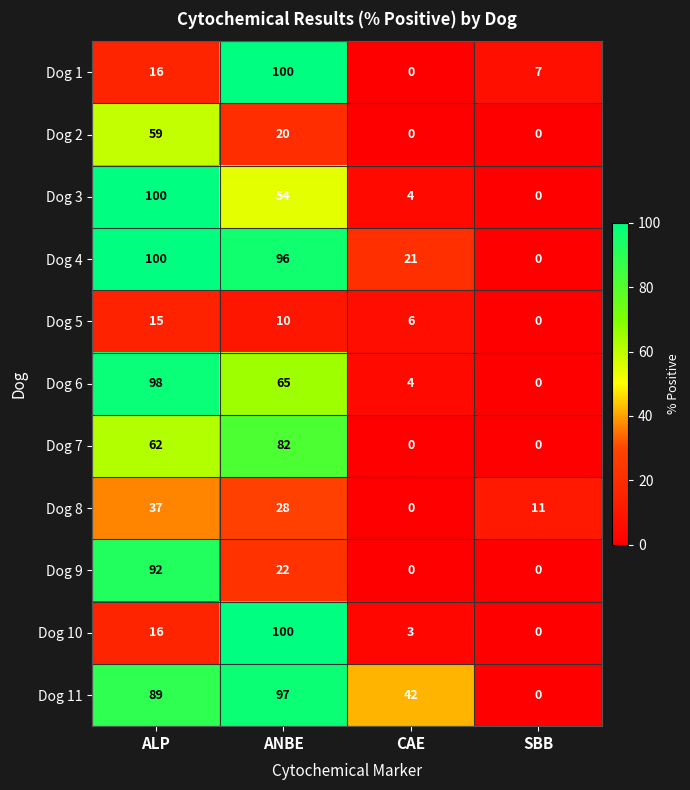

At how many categories does at least one series exceed 22?

3